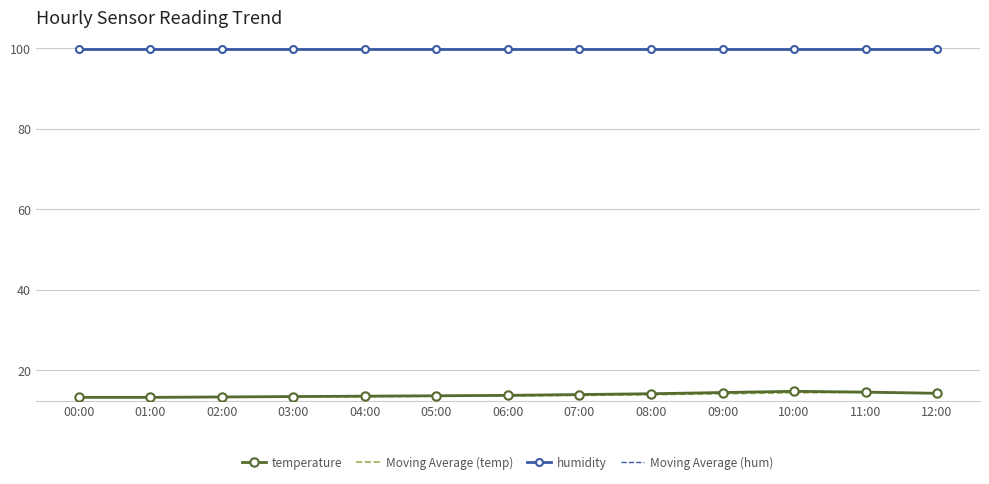

Which label corresponds to the largest value in the chart?

00:00